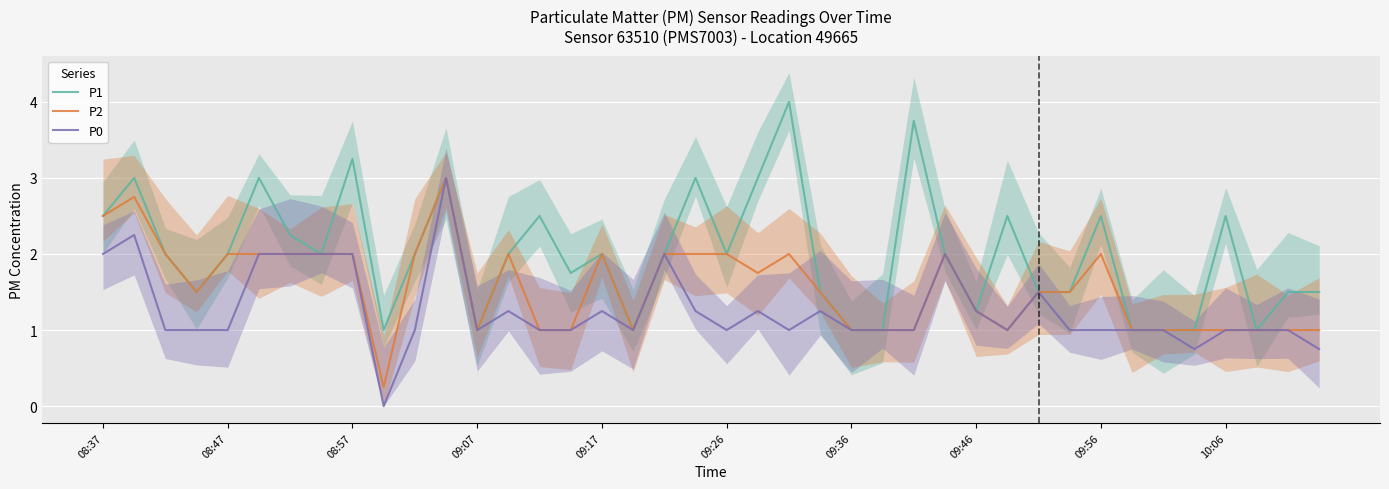

True or false: P2 and P1 intersect in this chart.

False